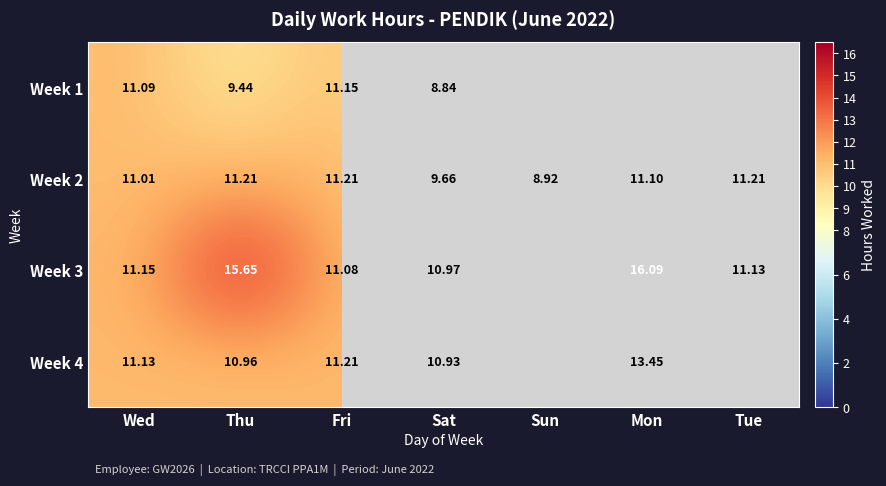

Is the value of Week 1 at Sat greater than the value of Week 4 at Wed?

No